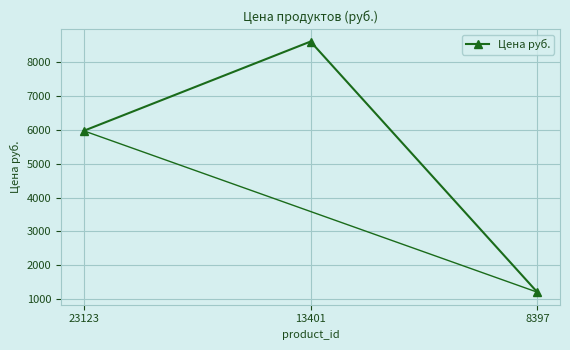

Which category has the highest value across all series?

13401